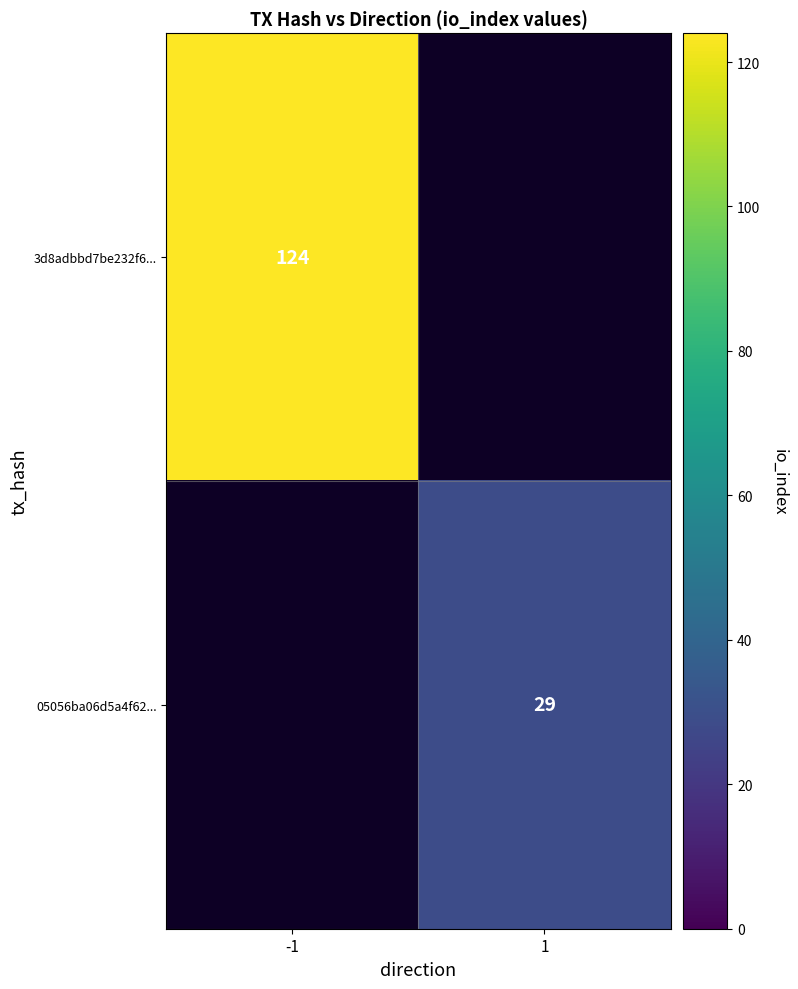

The 05056ba06d5a4f62... series shows 50 at 1. True or false?

False